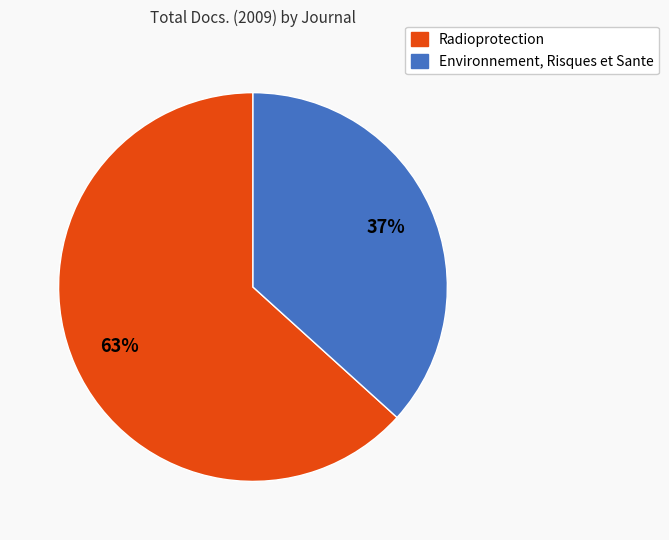

Which category has the biggest portion of the pie?

Radioprotection